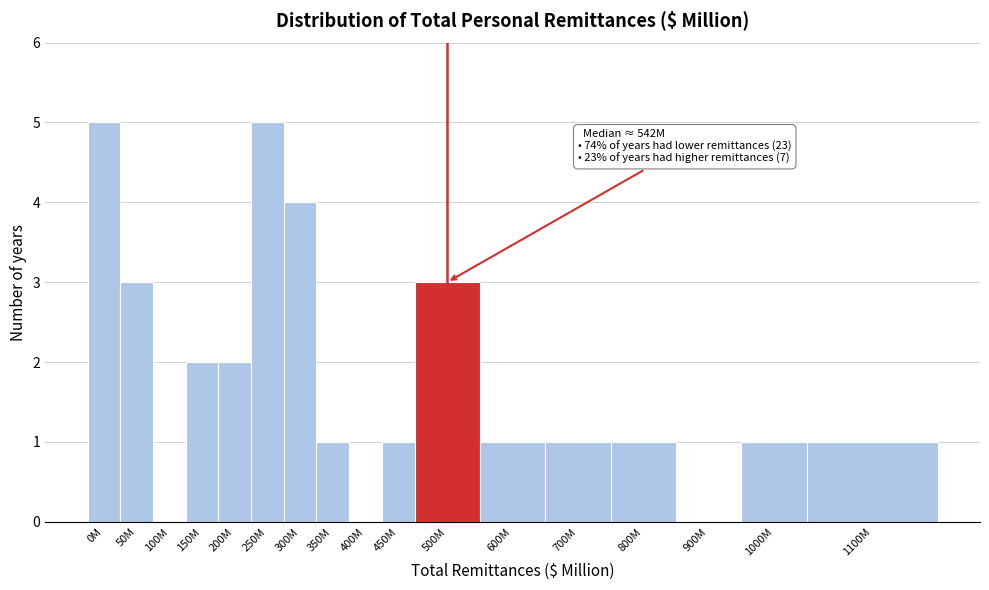

Reading right to left, transcribe all the data shown in this chart.

1100M=1	1000M=1	900M=0	800M=1	700M=1	600M=1	500M=3	450M=1	400M=0	350M=1	300M=4	250M=5	200M=2	150M=2	100M=0	50M=3	0M=5